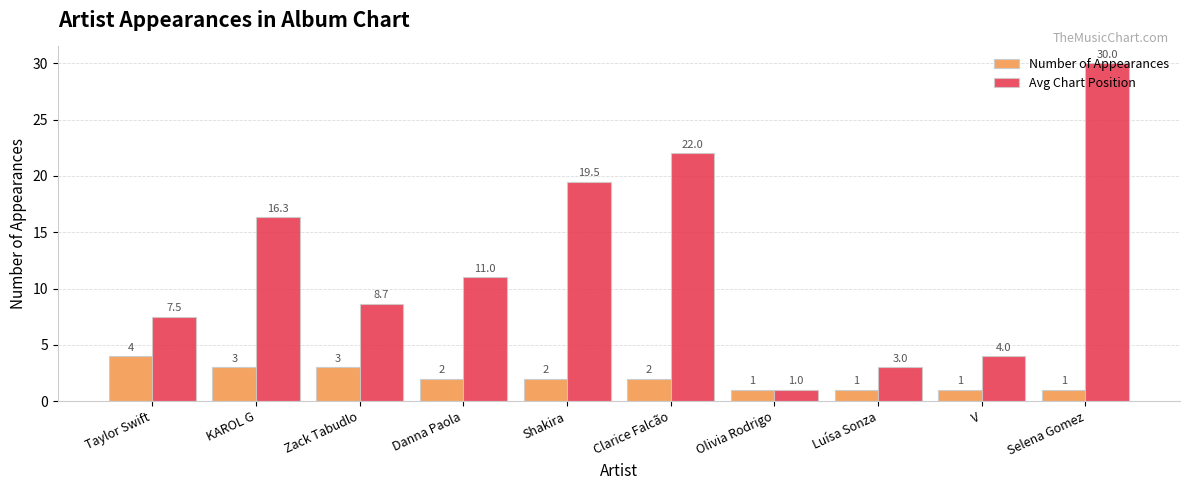

What is the greatest value displayed?

30.0